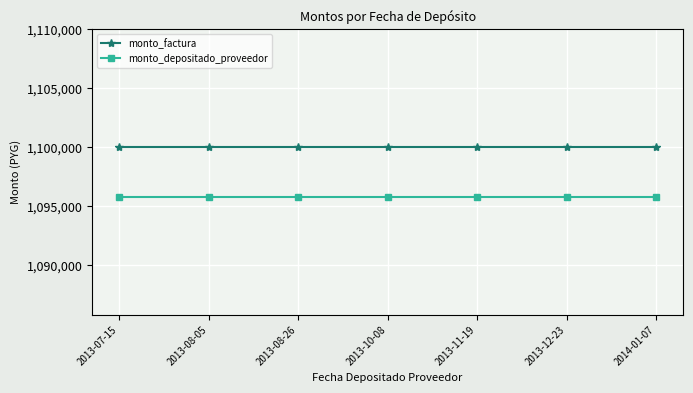

Is the value of monto_factura at 2013-10-08 greater than the value of monto_depositado_proveedor at 2014-01-07?

Yes